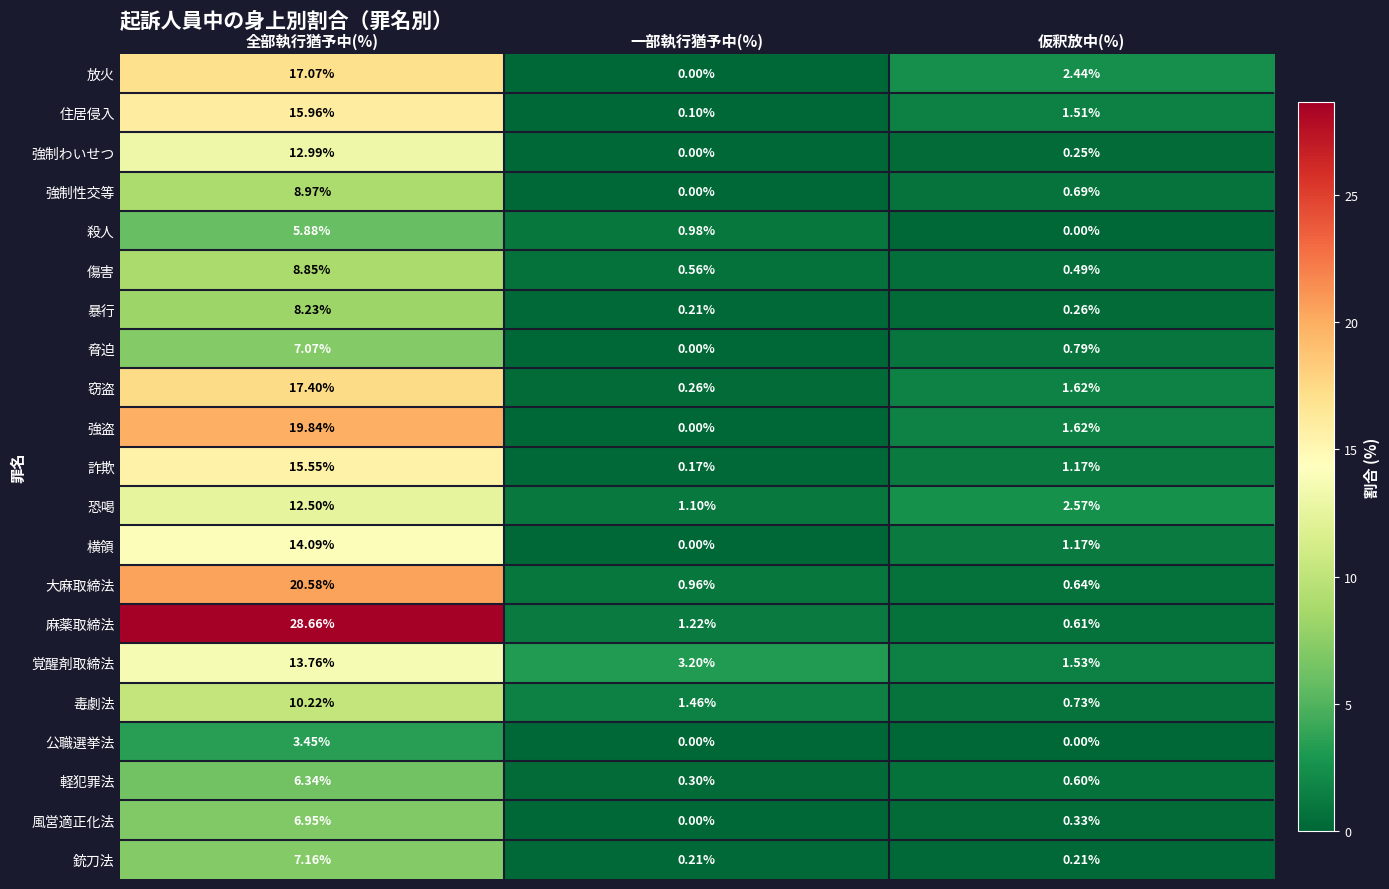

Which series changed the most between 全部執行猶予中(%) and 仮釈放中(%)?

麻薬取締法